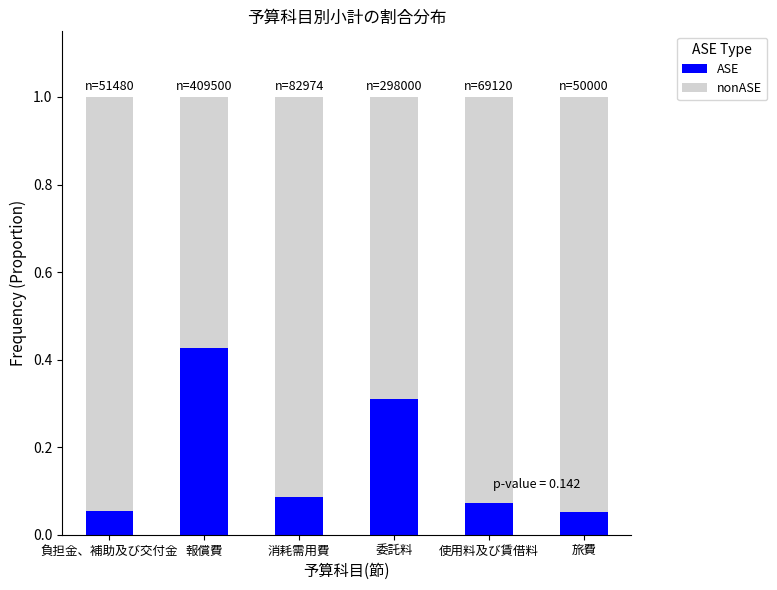

Which category has the highest value in the ASE series?

報償費